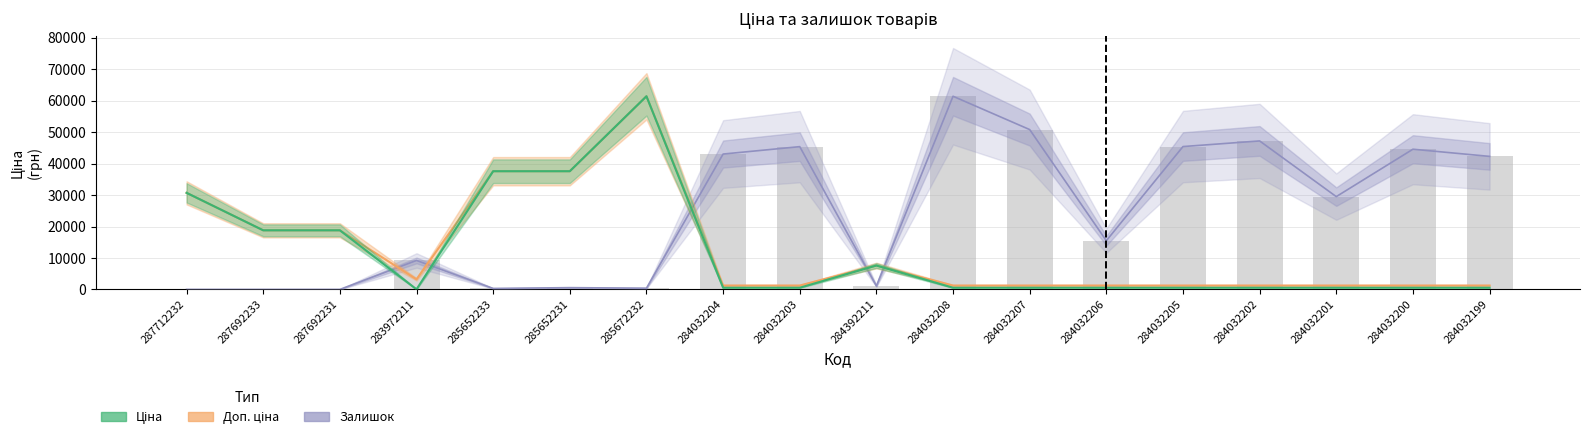

Where is Доп. ціна nearest to the value 31334?

287712232